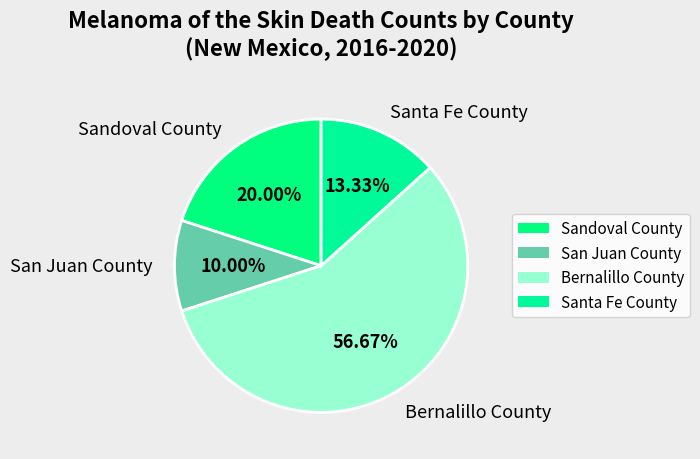

Approximately how many times larger is the value at Sandoval County compared to Santa Fe County?

1.5